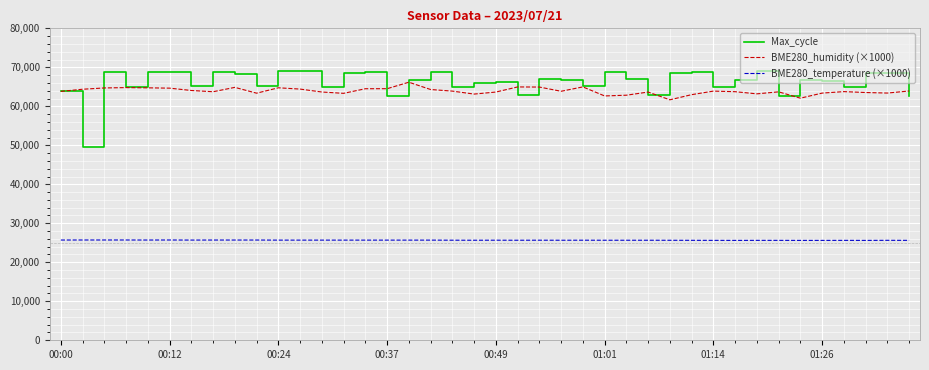

True or false: BME280_temperature (×1000) and Max_cycle cross at least once.

False